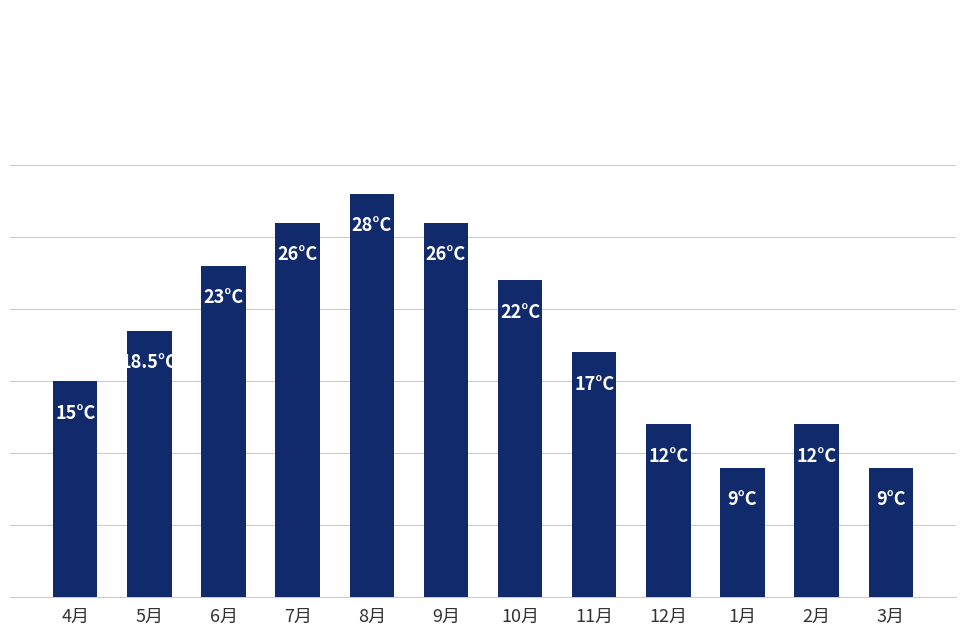

What is the minimum value shown in the chart?

9.0